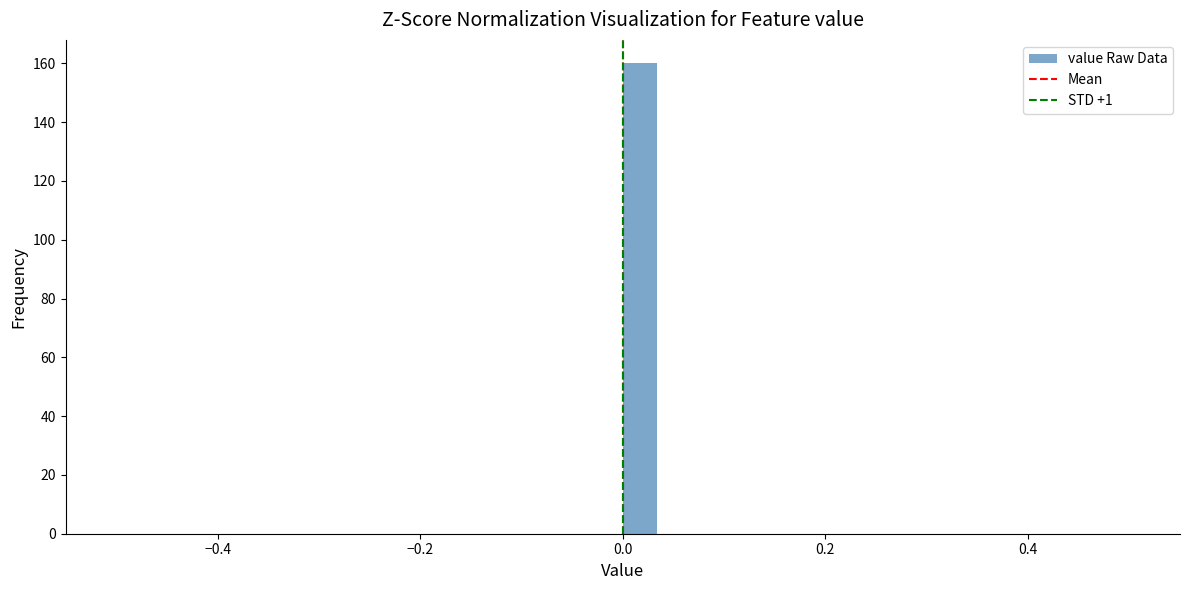

Read against the x-axis, roughly where is the centre of the tallest bar?

0.02